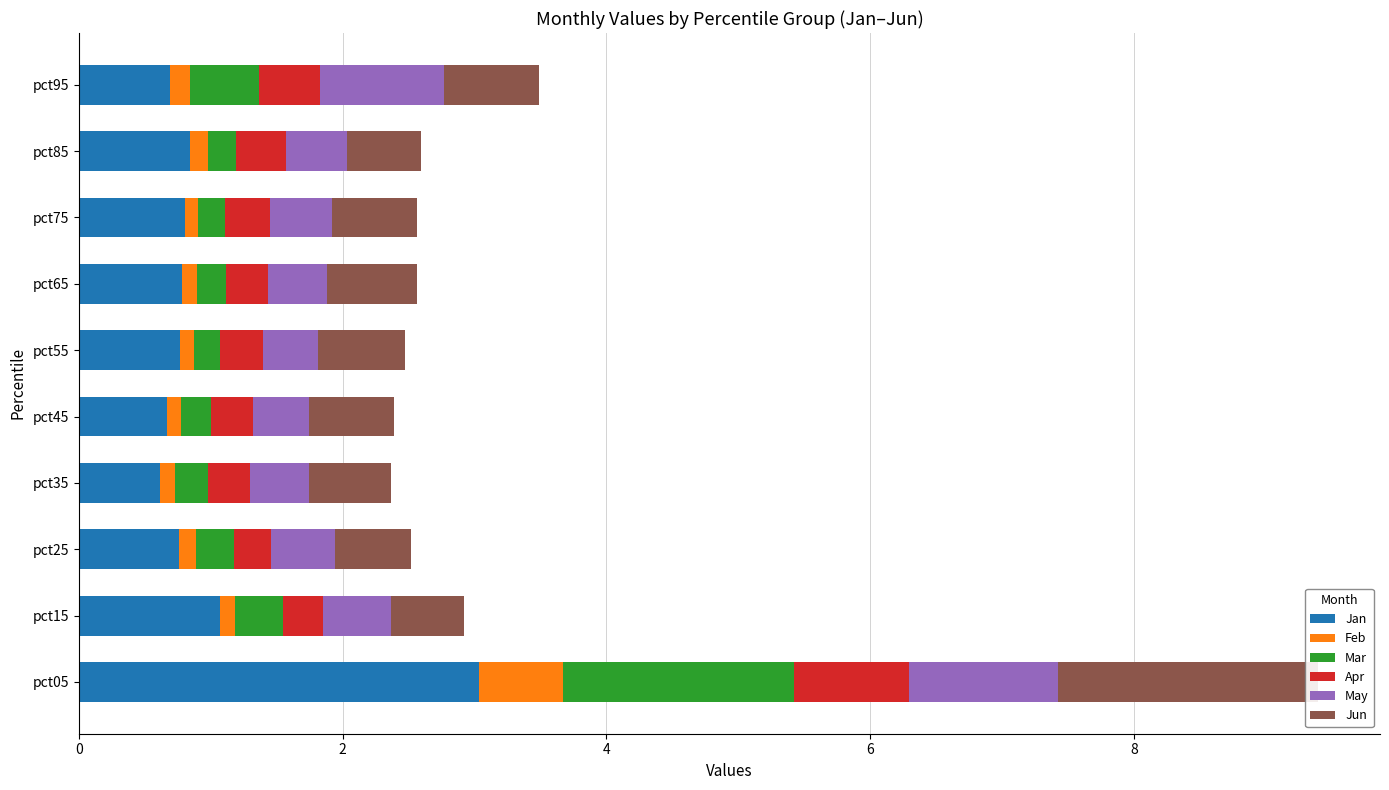

Which series has the largest range (max minus min)?

Jan